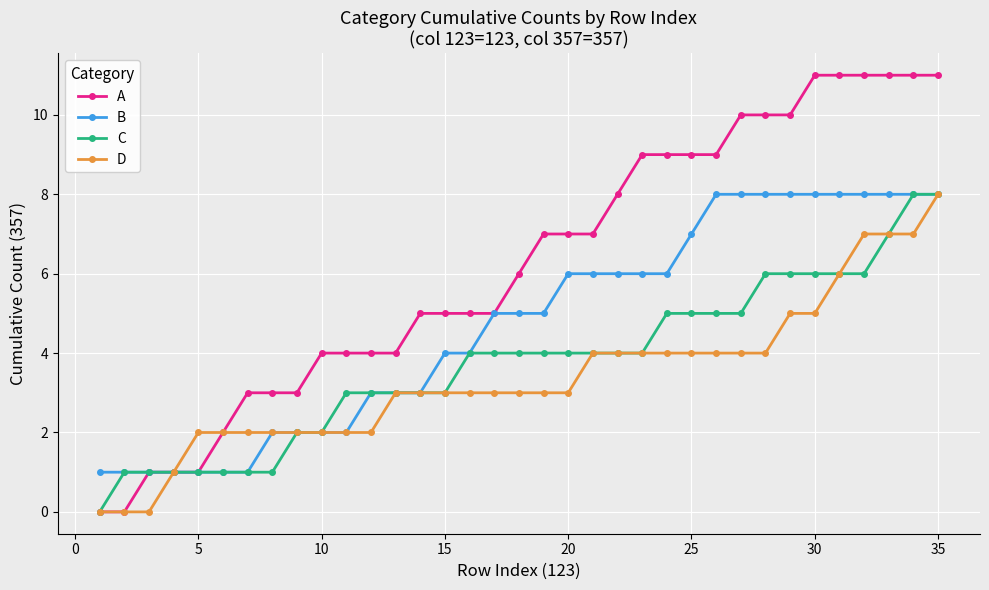

Does the chart display data point markers on the line(s)?

Yes